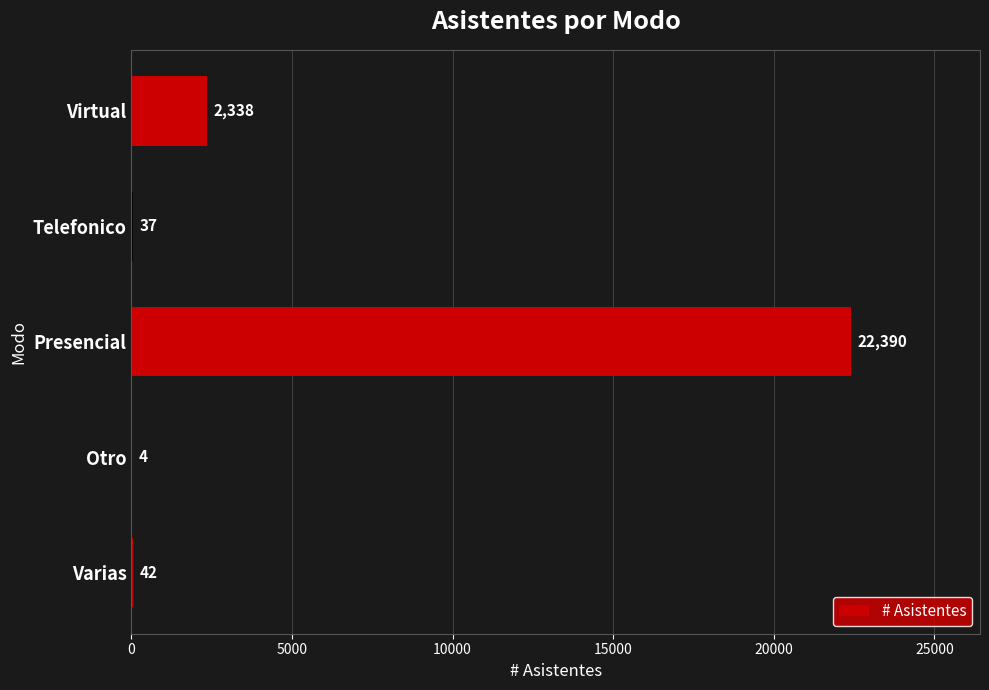

What is the maximum value shown in the chart?

22390